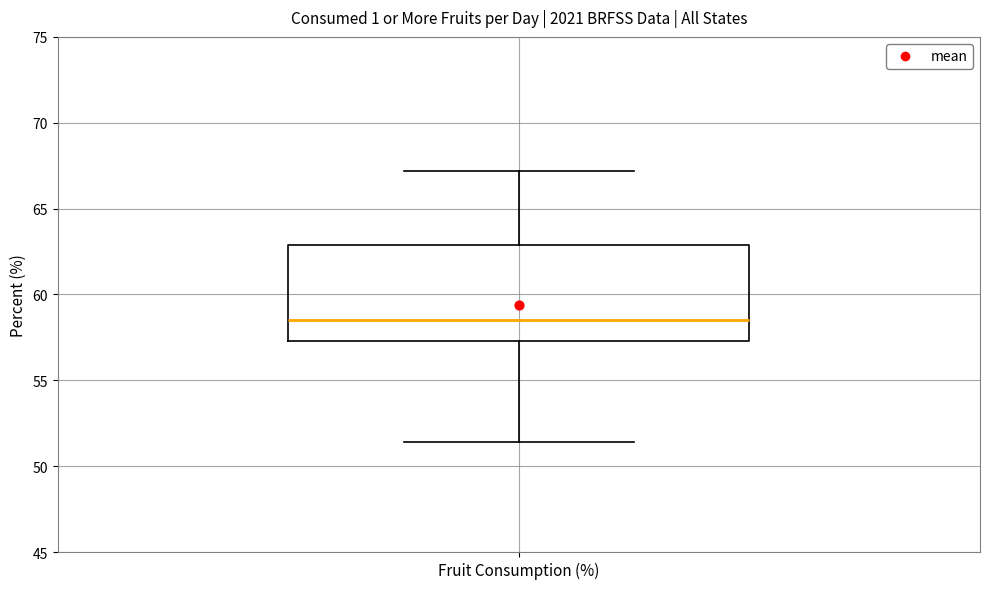

Read this box plot against the y-axis: the position of the median line, the range covered by the box, and the ends of both whiskers. The values are not printed on the chart, so give them approximately, as read against the axis.

median 58.5, box 57.5 to 63.0, whiskers 51.5 to 67.0